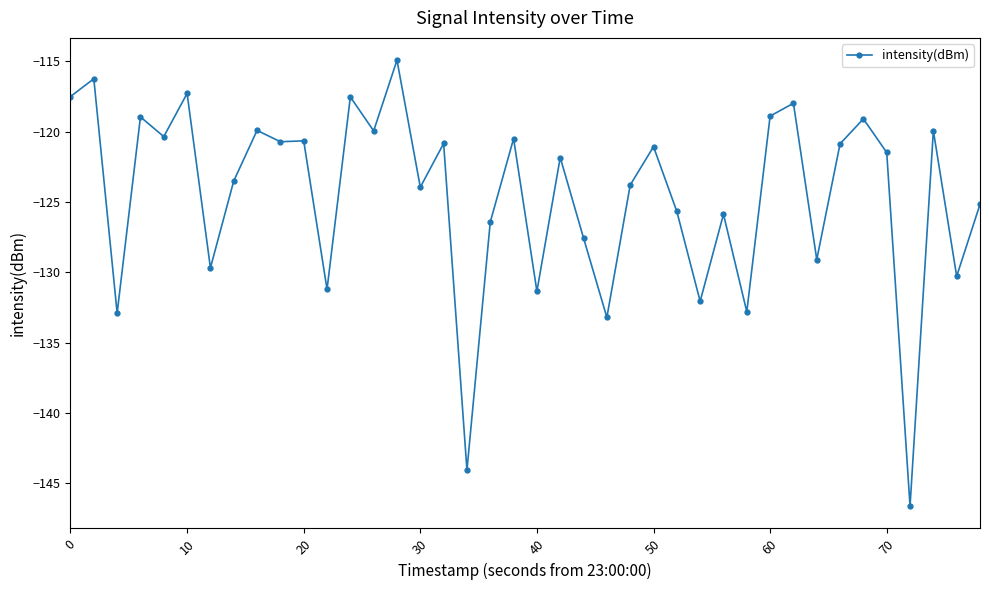

What is the difference between the maximum and minimum values?

31.7